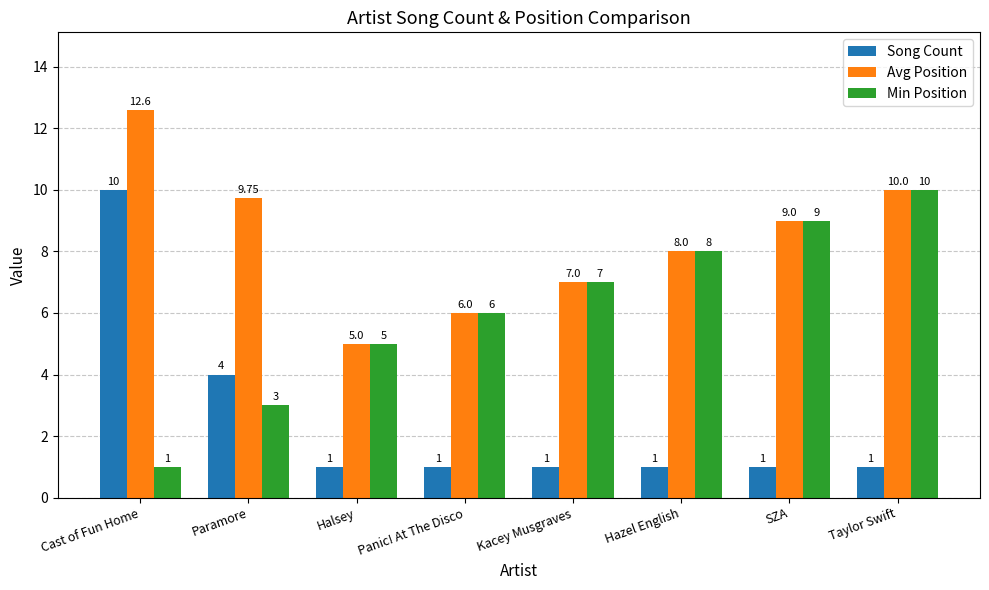

Where is Min Position nearest to the value 5?

Halsey